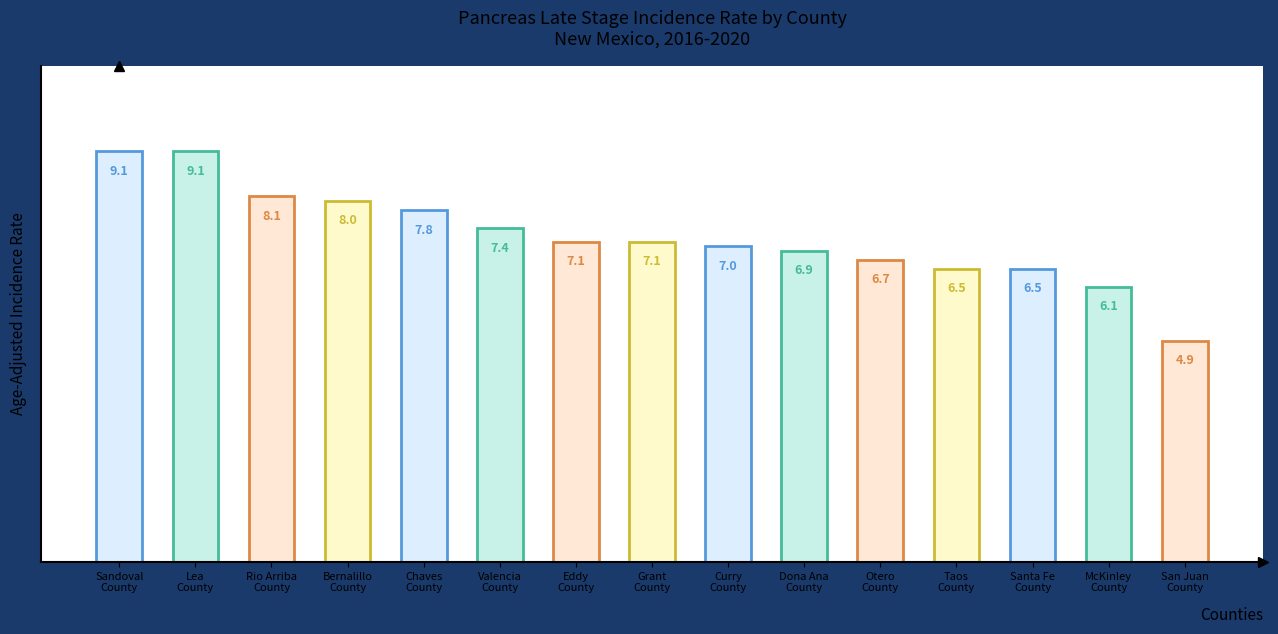

The value at McKinley
County is 6.1. True or false?

True